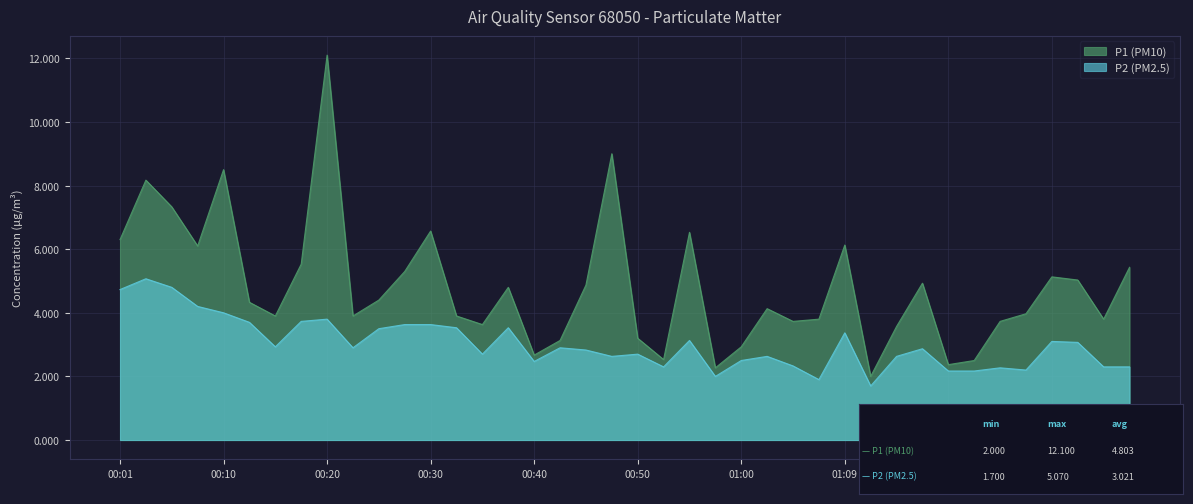

Is the value of P2 at 00:18 greater than the value of P1 at 00:06?

No